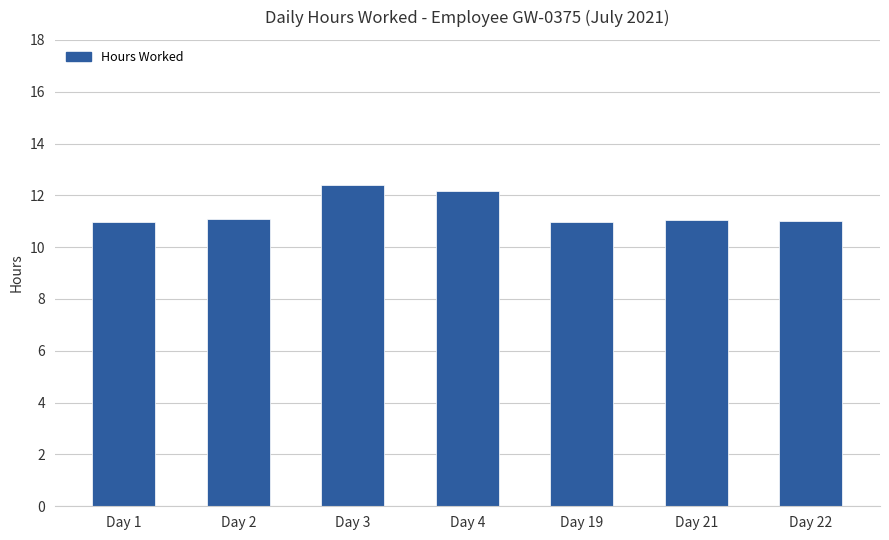

What is the value of the 4th bar from the left?

12.2